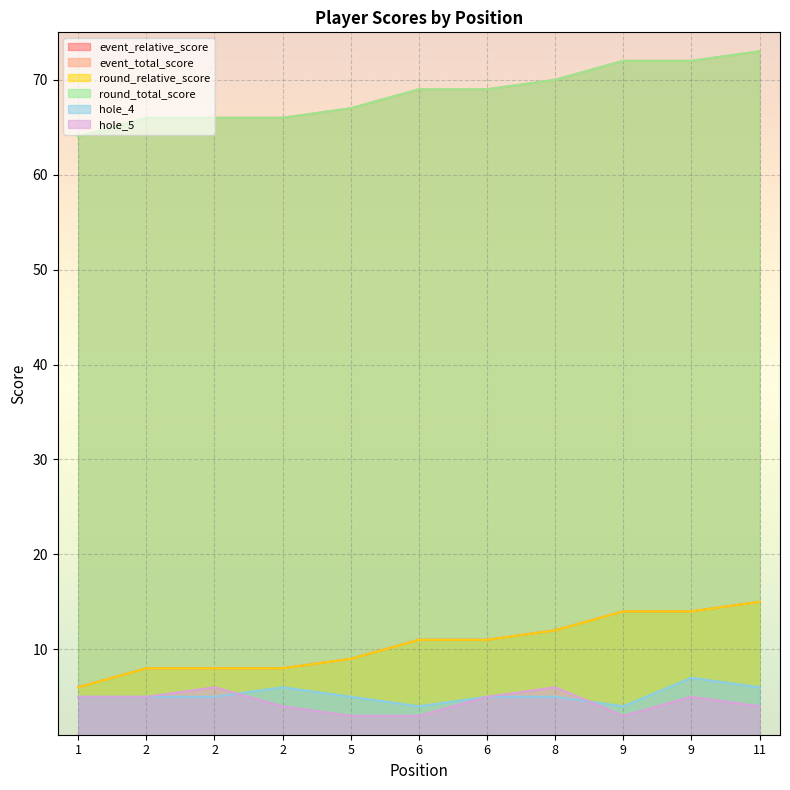

True or false: round_relative_score has more than 1 points higher than both neighbors.

False